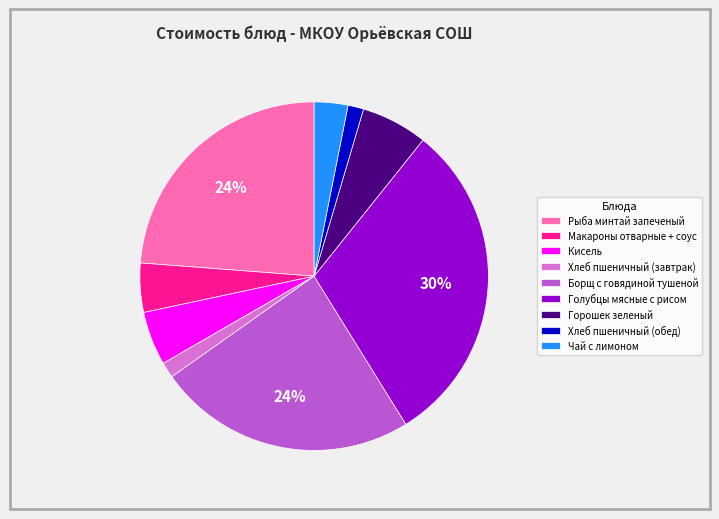

To the nearest percent, what is the average slice percentage?

11%